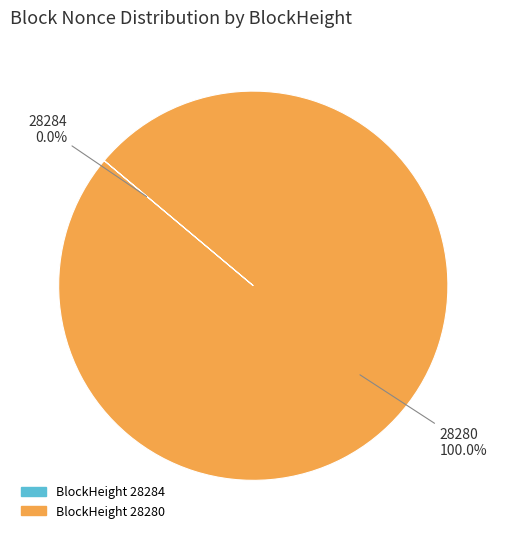

Is there any slice that represents more than half of the pie?

Yes